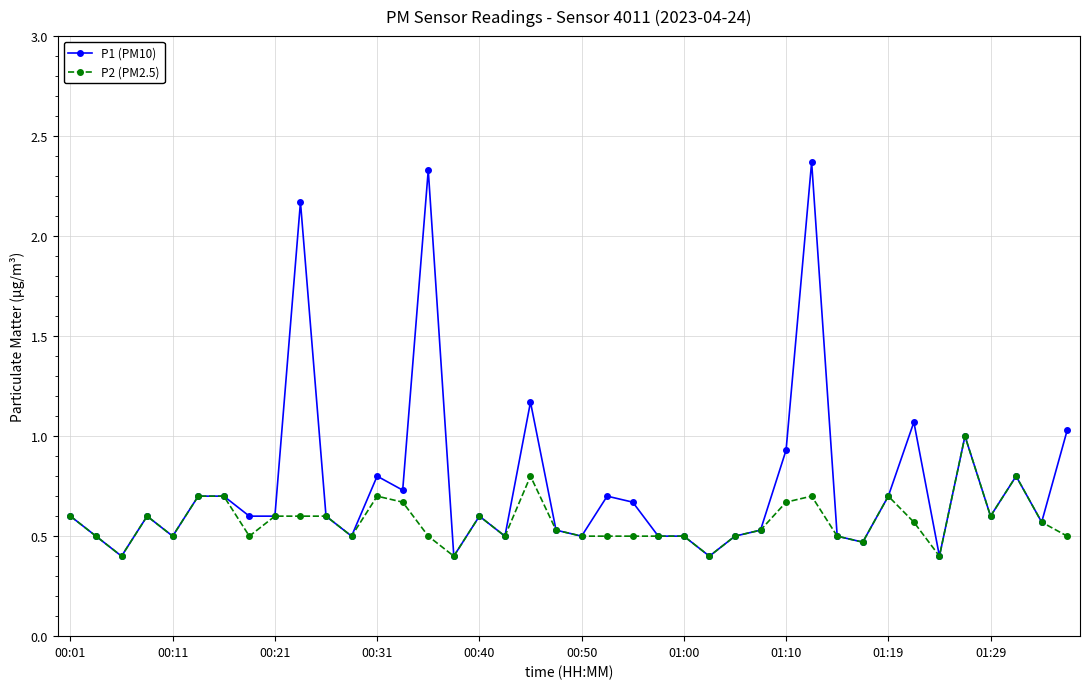

True or false: P1 (PM10) has more than 0 points higher than both neighbors.

True